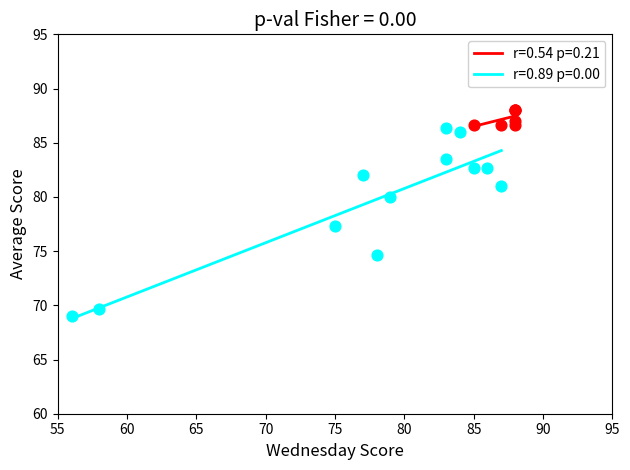

Which series reaches the maximum Y coordinate?

r=0.54 p=0.21